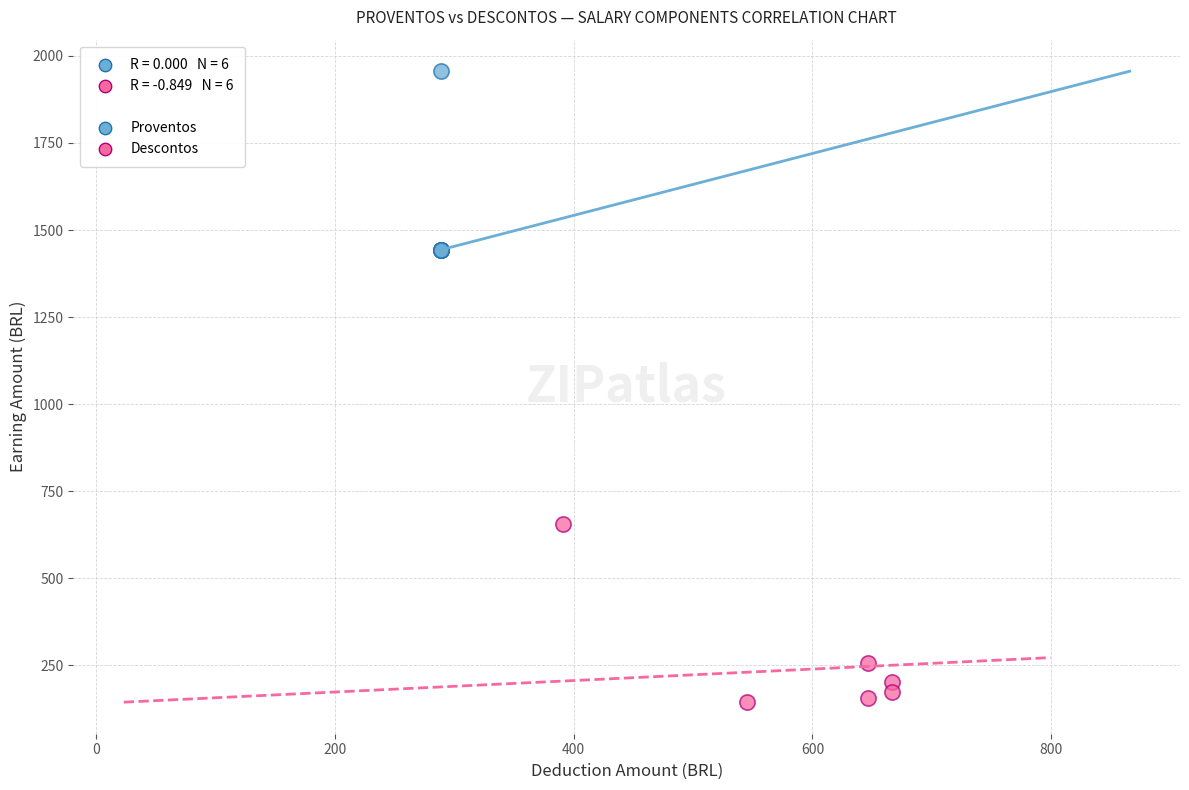

Which series contains the highest Y value?

Proventos